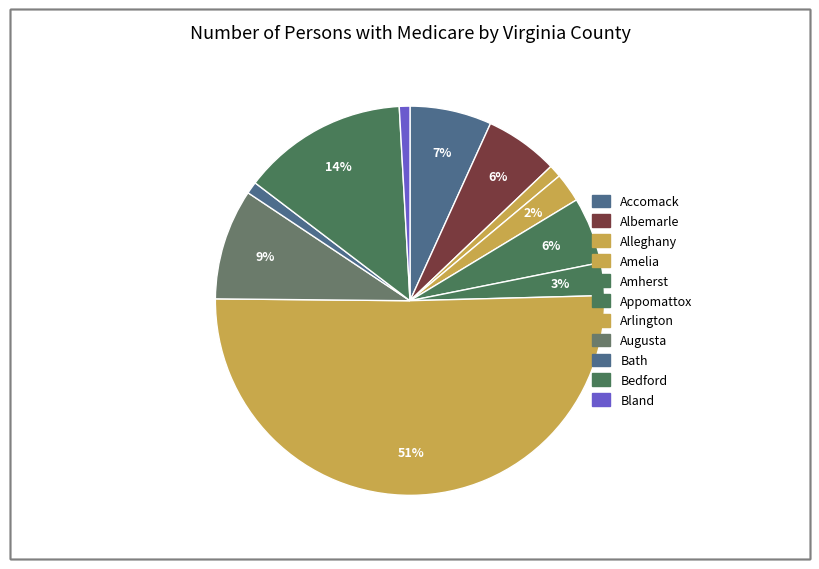

Do Bedford and Amherst together represent more than half of the pie?

No